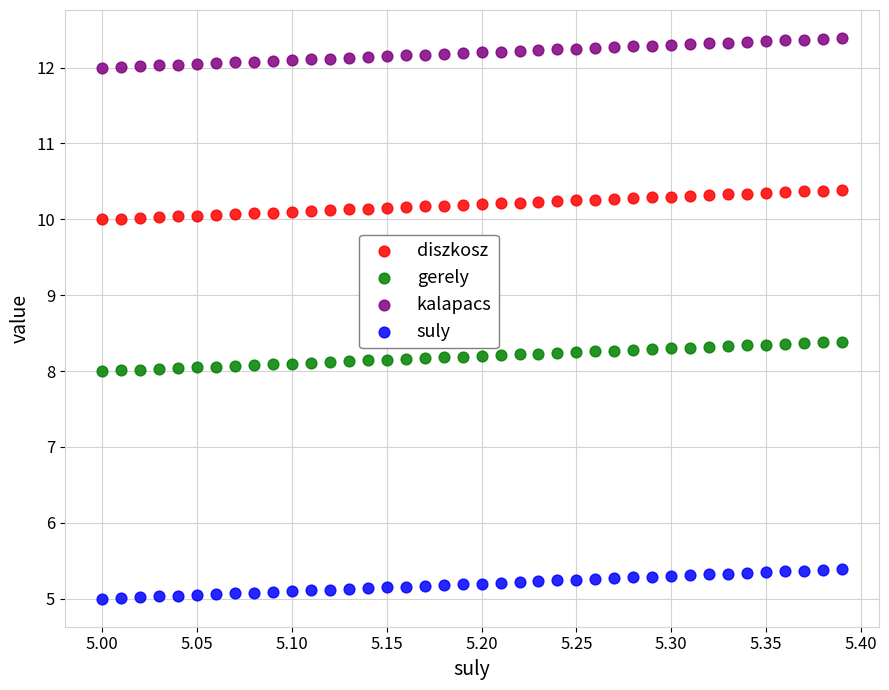

What are all the series names shown in the legend?

diszkosz, gerely, kalapacs, suly